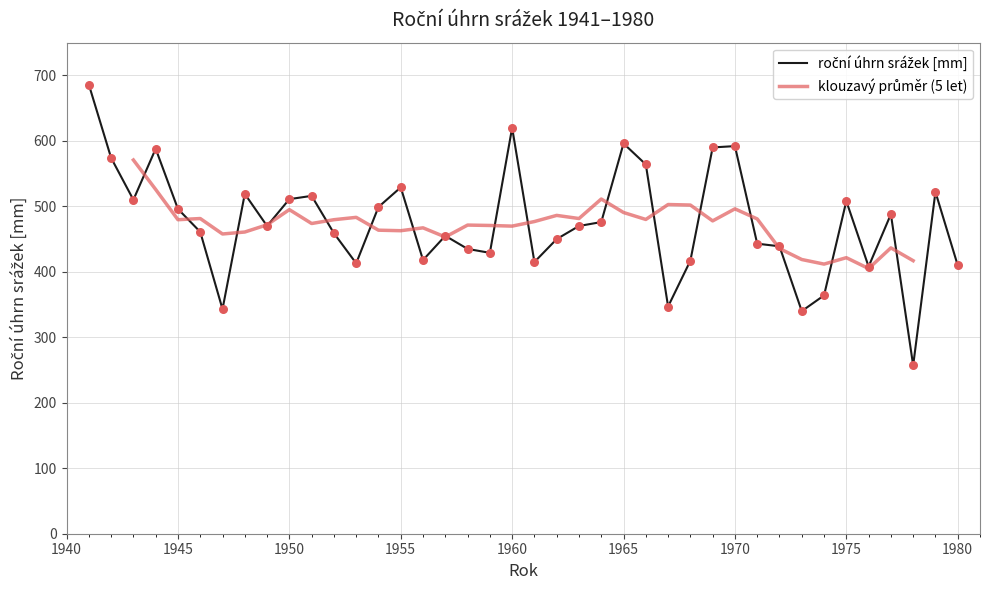

What is the ratio of the value at 1975 to the value at 1942?

0.9